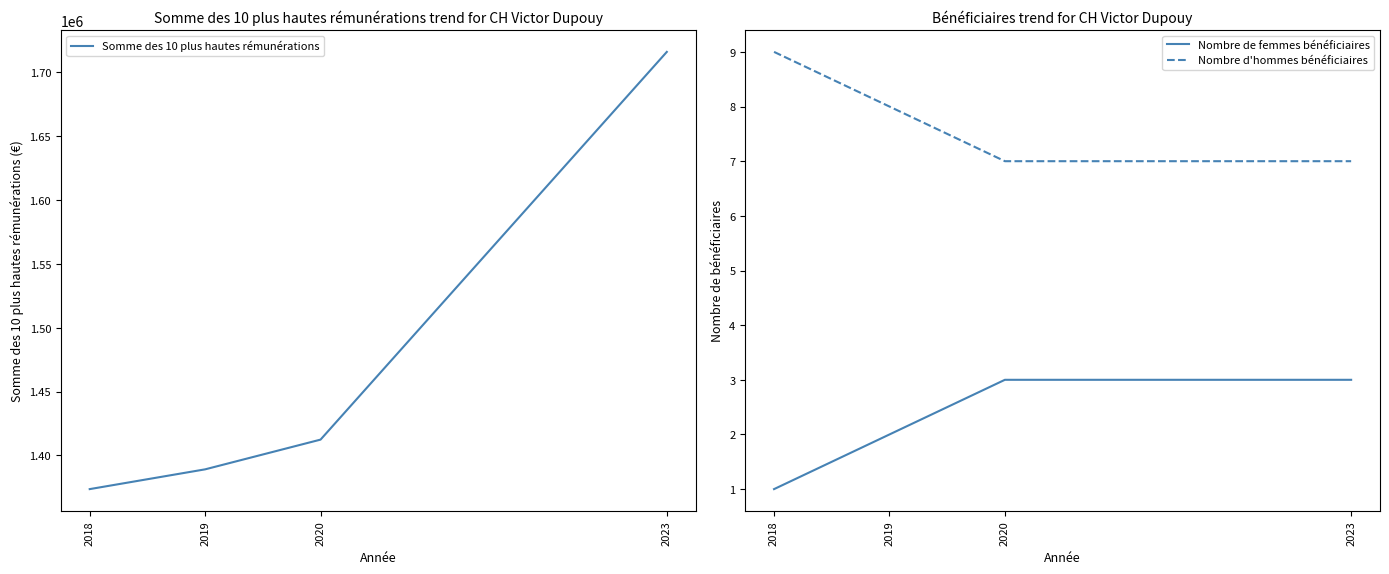

Is this an area chart (filled region under the line)?

No